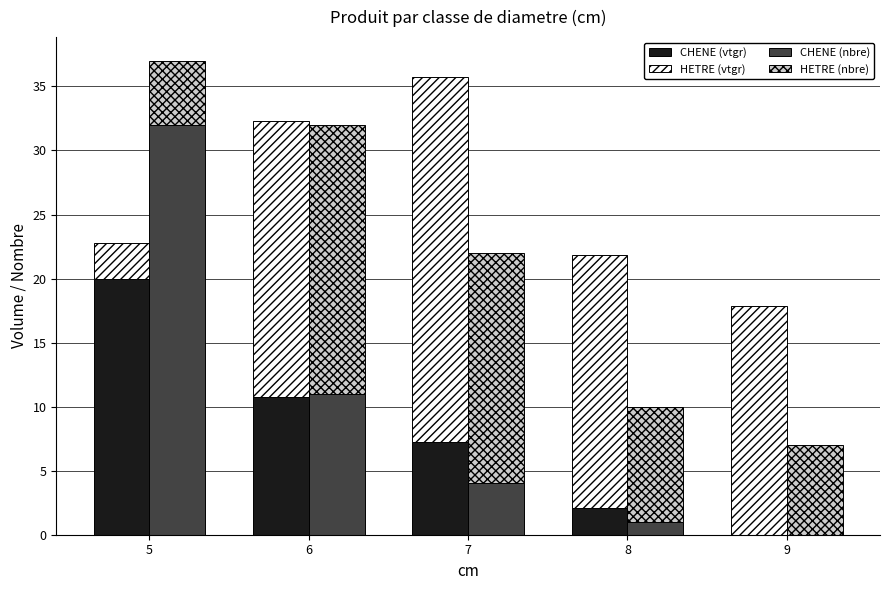

Reading left to right, what are all the values shown in this chart?

CHENE (vtgr): 20.0	10.8	7.2	2.1	0.0
HETRE (vtgr): 2.8	21.5	28.5	19.7	17.9
CHENE (nbre): 32.0	11.0	4.0	1.0	0.0
HETRE (nbre): 5.0	21.0	18.0	9.0	7.0